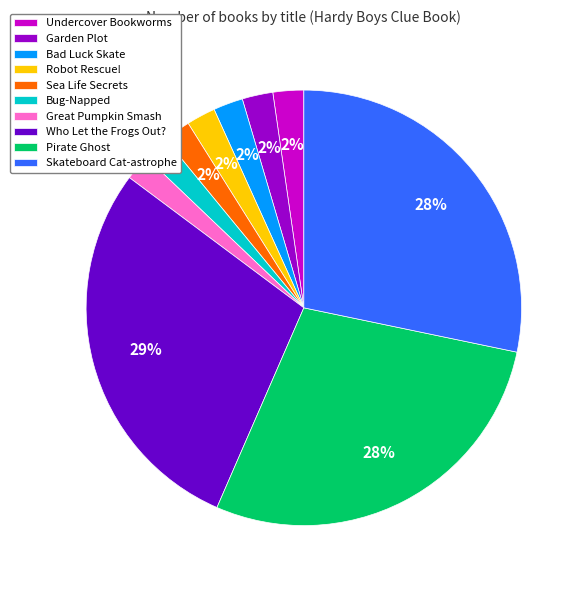

To the nearest percent, what portion does Garden Plot represent?

2%